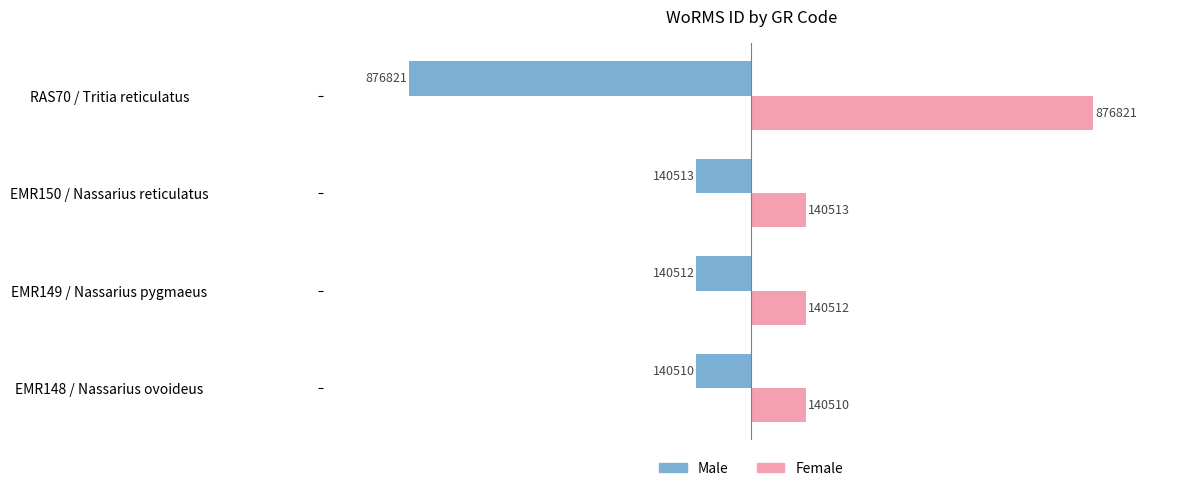

The value of Female at RAS70 / Tritia reticulatus is 876821. True or false?

True